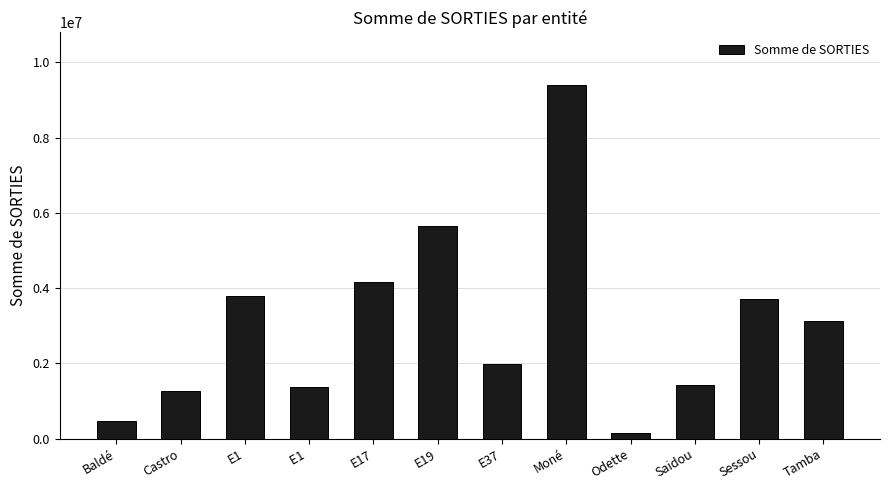

What is the difference between the maximum and second lowest values?

8923042